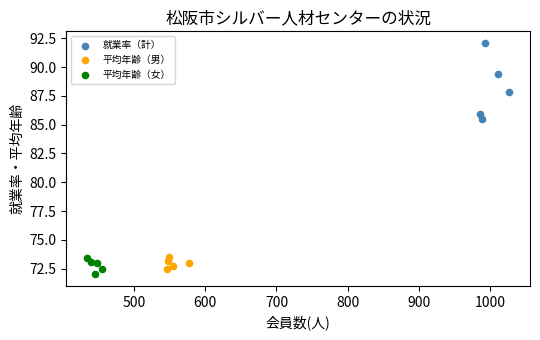

Which series contains the lowest Y value?

平均年齢（女）